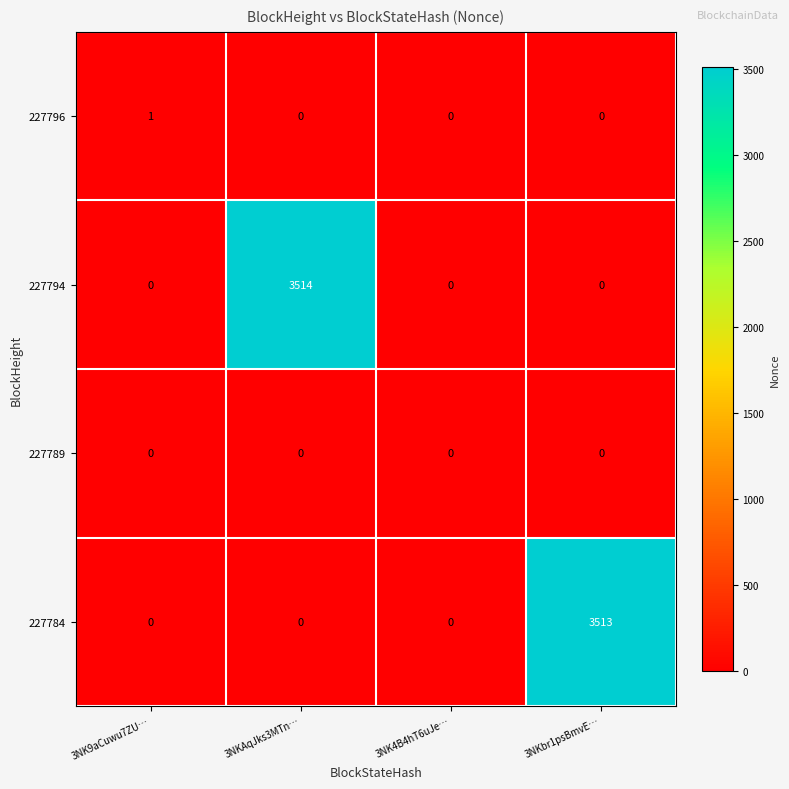

True or false: 227794 has a value of 1060 at 3NK4B4hT6uJe….

False